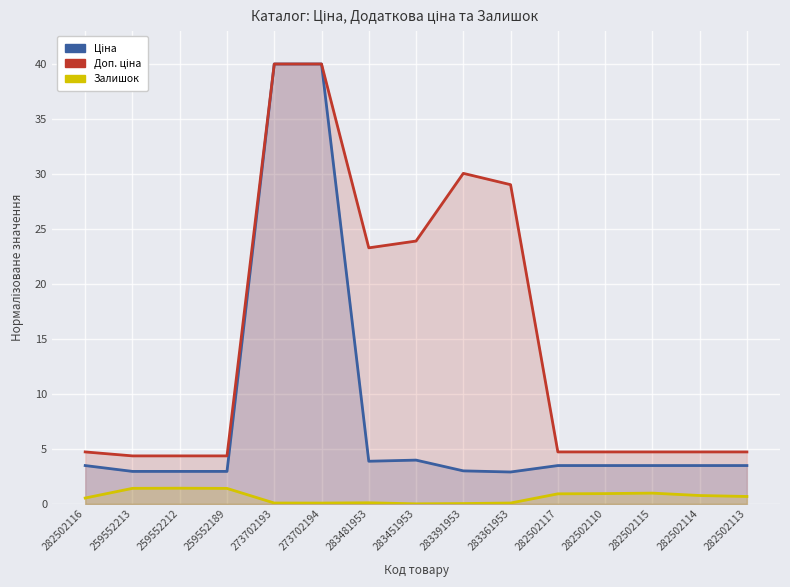

What is the value of the Доп. ціна point at the 2nd from the left?

4.4